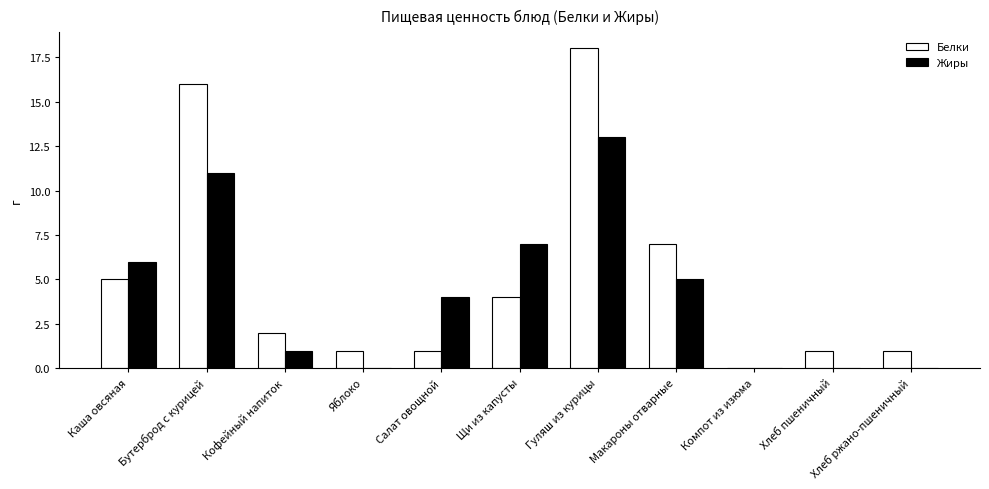

What is the sum of the Жиры values at Гуляш из курицы and Щи из капусты?

20